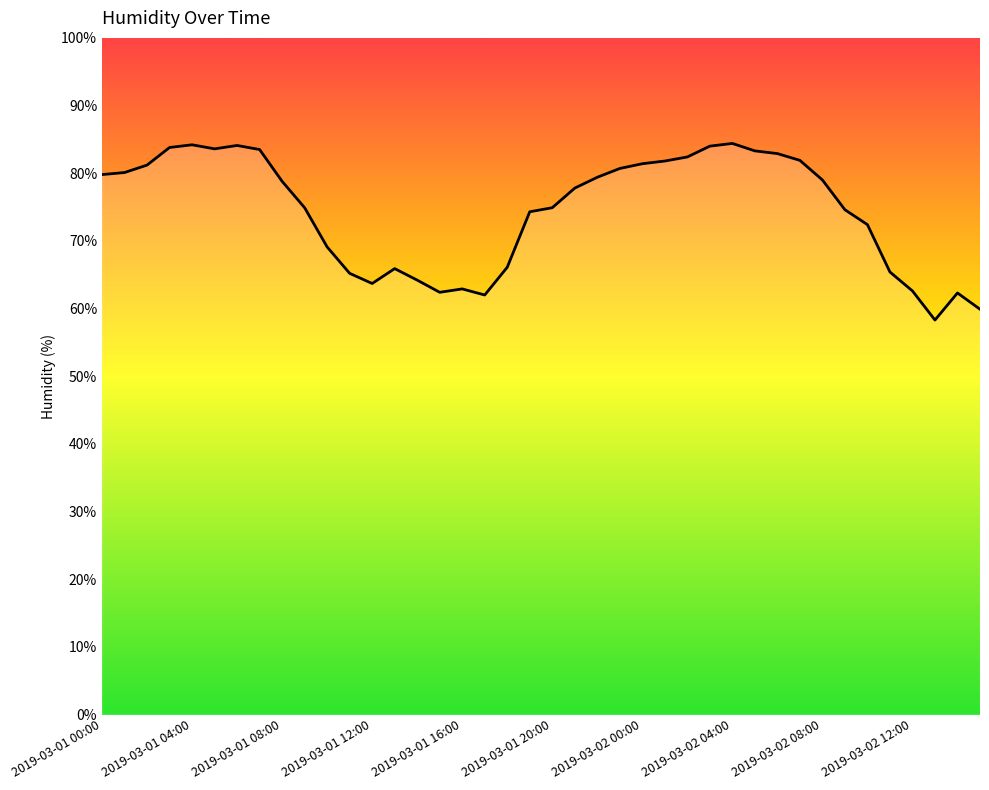

What is the smallest value displayed?

58.3